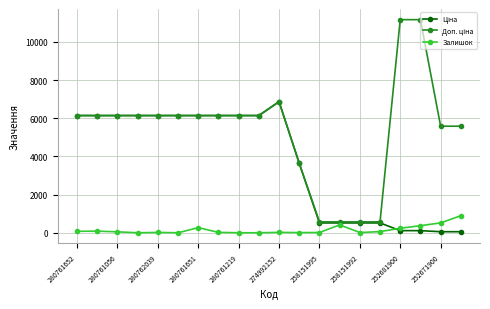

At how many categories does at least one series exceed 2988?

16